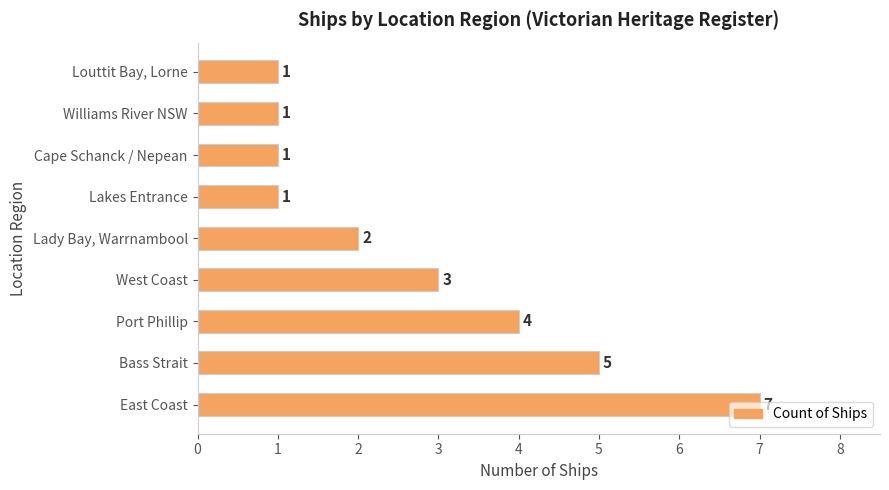

Is it true that the value at Lady Bay, Warrnambool is 2?

True